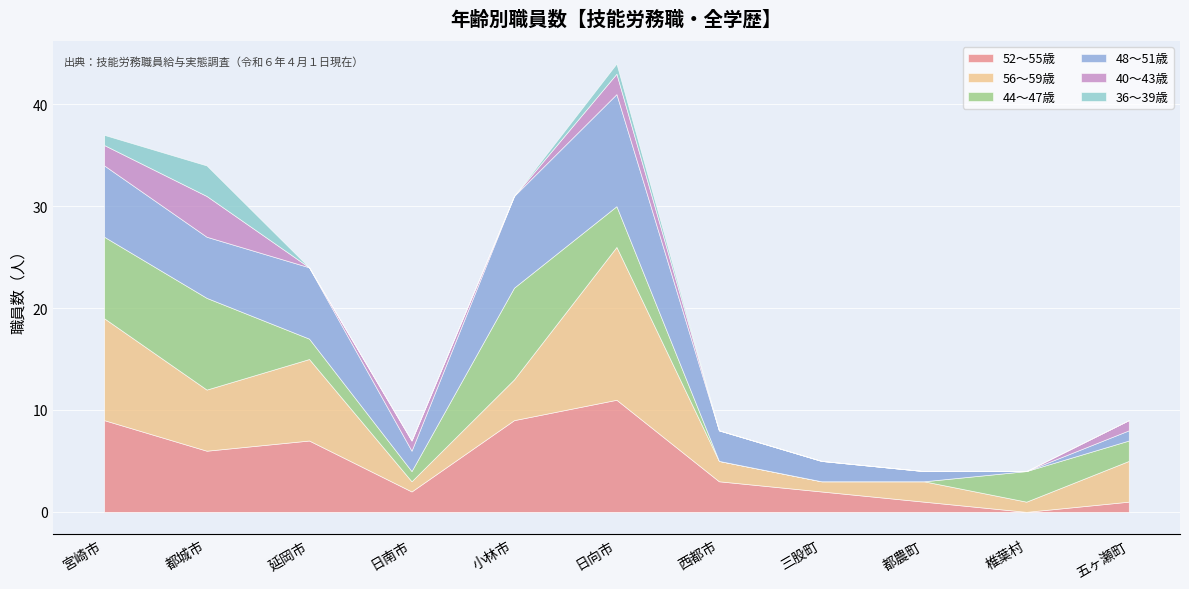

At how many categories does at least one series exceed 2?

8